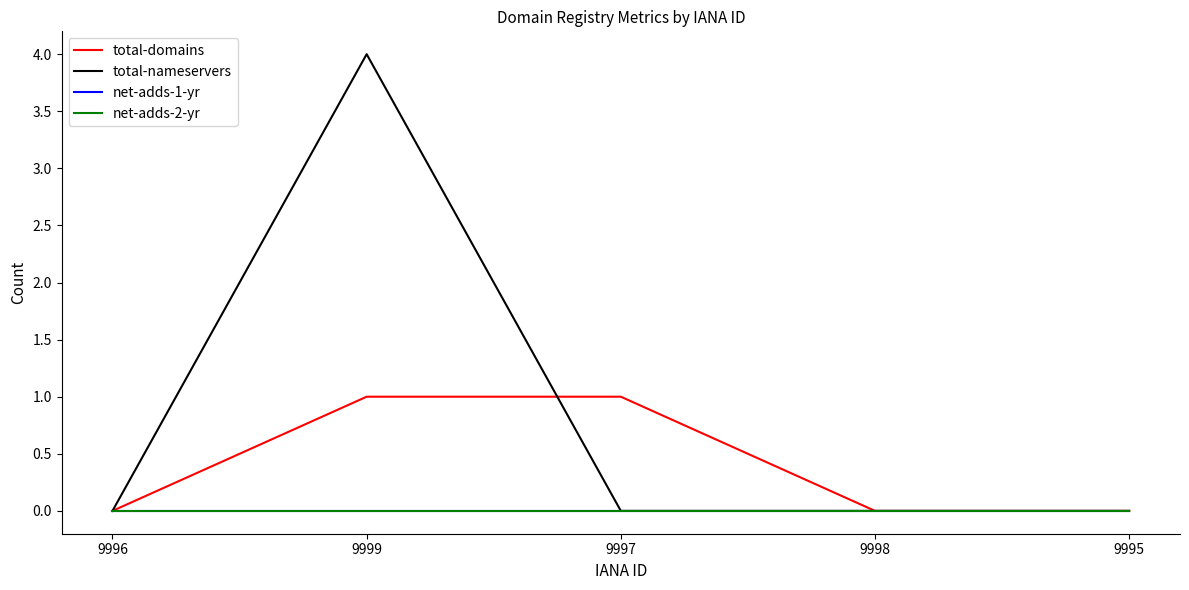

True or false: total-nameservers has more than 1 points higher than both neighbors.

False